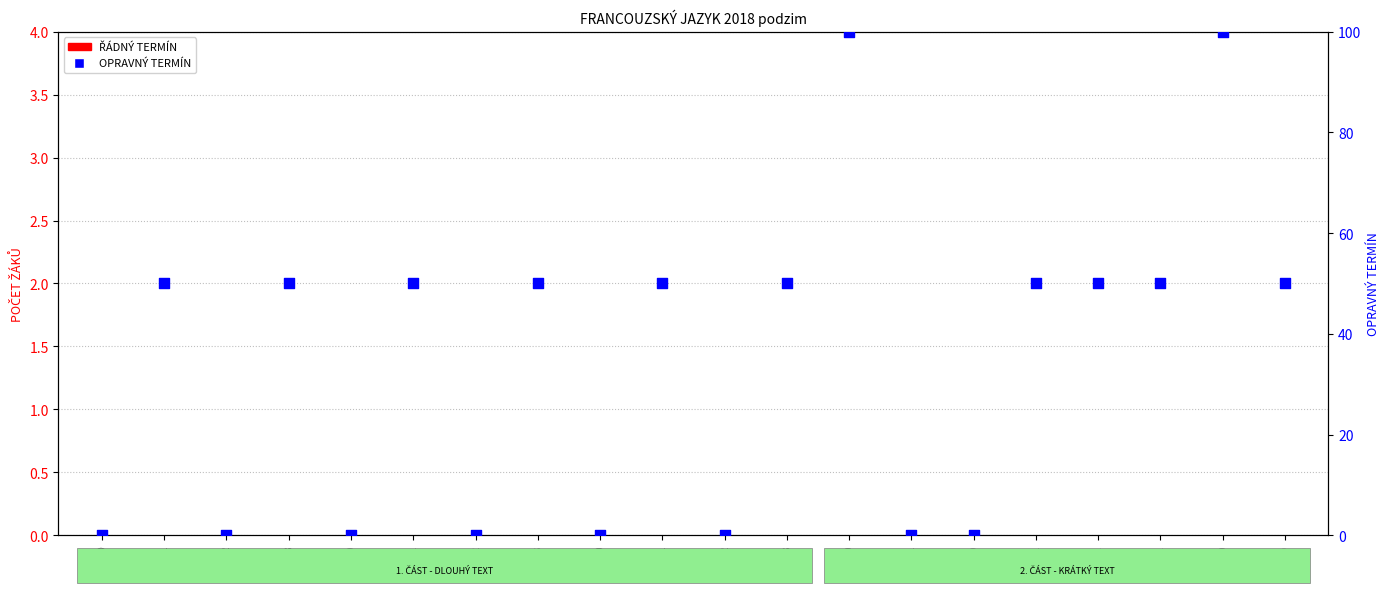

Is the value of ŘÁDNÝ TERMÍN at IIA-2 greater than the value of OPRAVNÝ TERMÍN at IIIB-1?

No